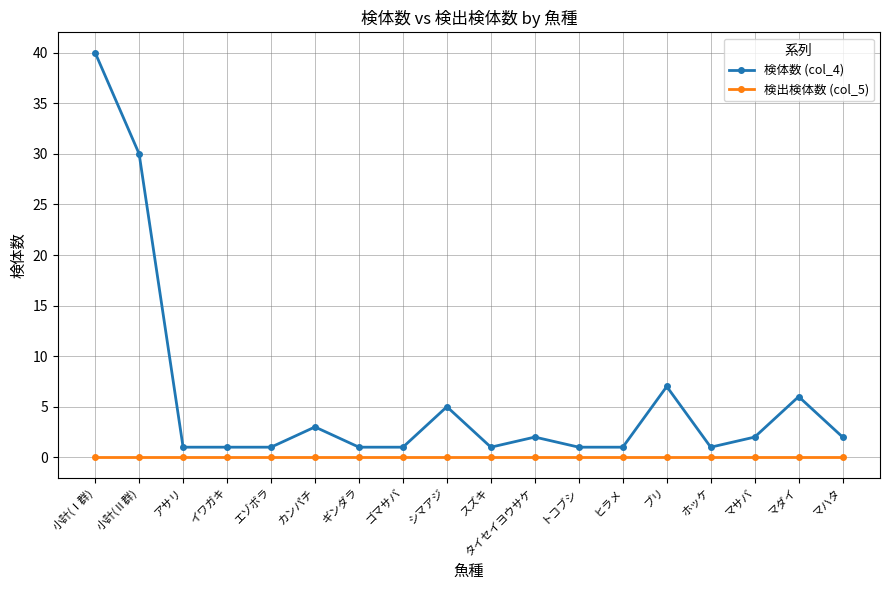

True or false: 検体数 (col_4) has more than 1 points higher than both neighbors.

True